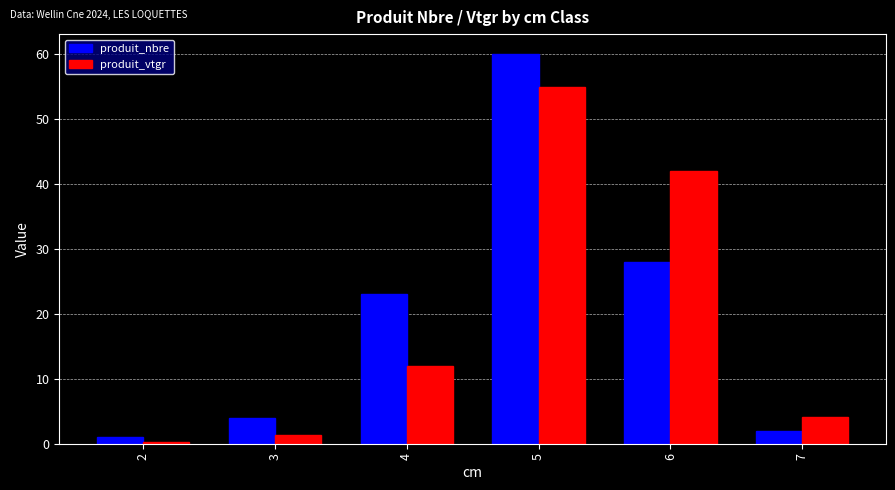

What is the sum of the produit_vtgr values at 2 and 3?

1.5